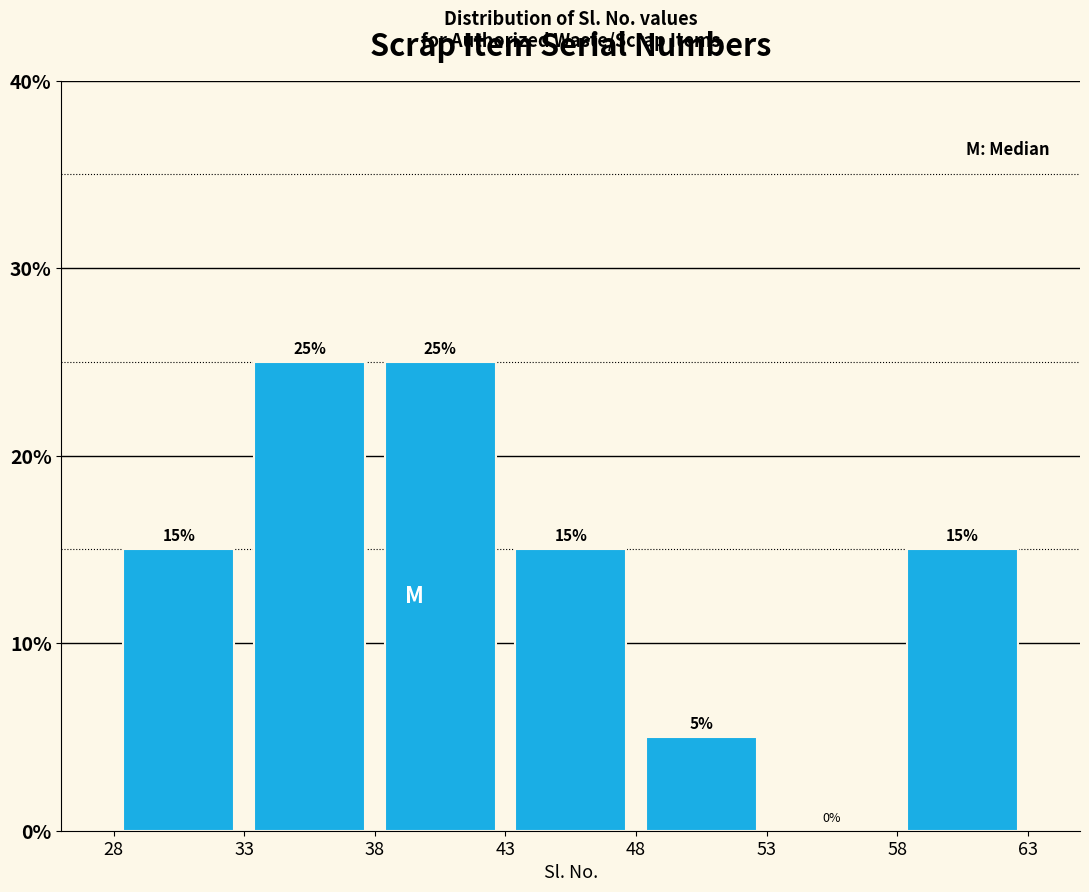

Reading left to right, transcribe this chart: for each bar, give the range it covers on the x-axis and its height.

28 to 33: 15
33 to 38: 25
38 to 43: 25
43 to 48: 15
48 to 53: 5
53 to 58: 0
58 to 63: 15